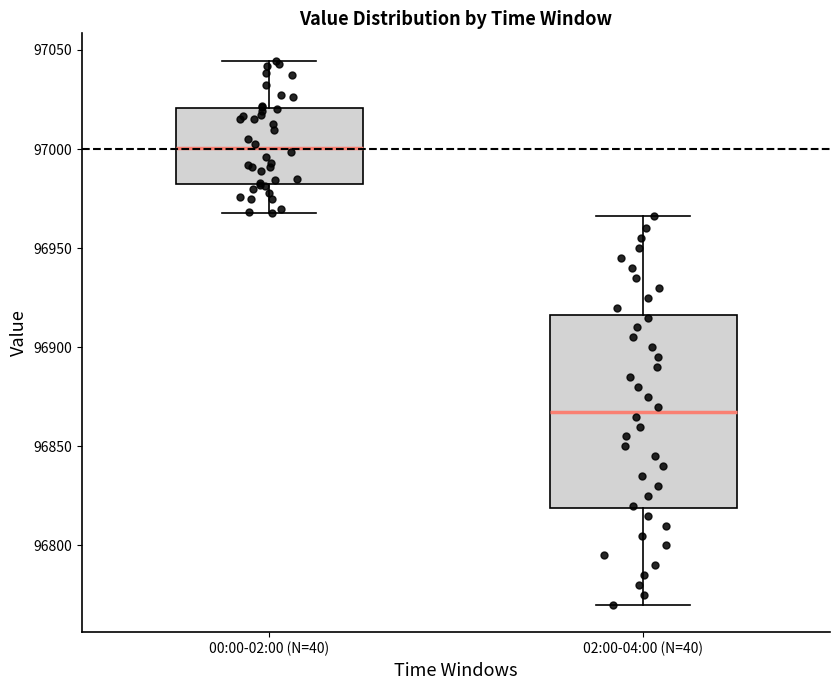

Reading left to right, transcribe this box plot: for each box, give where its median line is, the range the box spans, and where its two whiskers end, as read against the y-axis. The values are not printed on the chart, so give them approximately, as read against the axis.

00:00-02:00 (N=40): median 97000, box 96985 to 97020, whiskers 96970 to 97045
02:00-04:00 (N=40): median 96870, box 96820 to 96915, whiskers 96770 to 96965